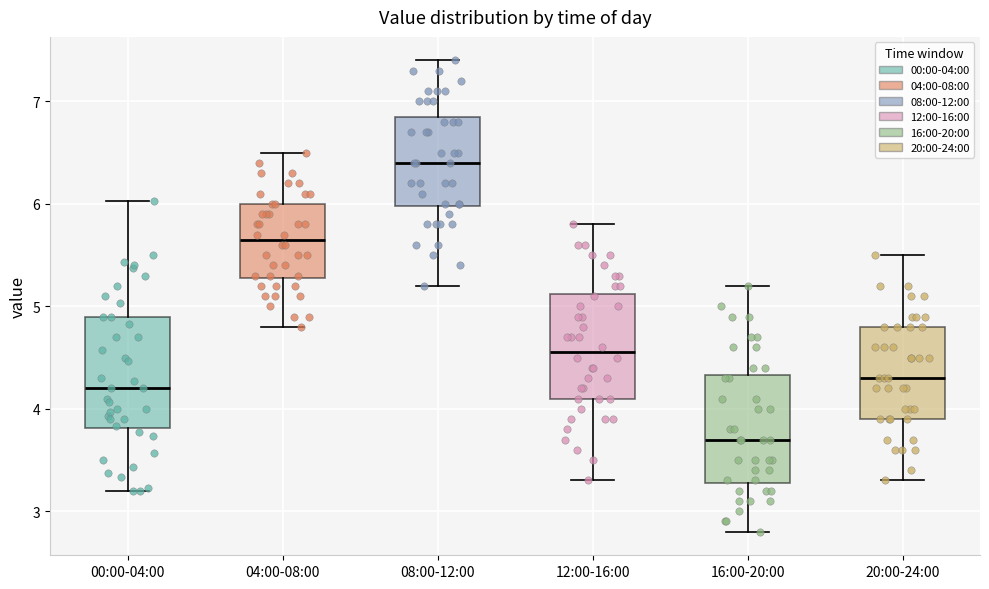

Reading left to right, read every box against the y-axis: the position of its median line, the range the box covers, and the ends of its whiskers. The values are not printed on the chart, so give them approximately, as read against the axis.

00:00-04:00: median 4.2, box 3.8 to 4.9, whiskers 3.2 to 6.0
04:00-08:00: median 5.7, box 5.3 to 6.0, whiskers 4.8 to 6.5
08:00-12:00: median 6.4, box 6.0 to 6.9, whiskers 5.2 to 7.4
12:00-16:00: median 4.6, box 4.1 to 5.1, whiskers 3.3 to 5.8
16:00-20:00: median 3.7, box 3.3 to 4.3, whiskers 2.8 to 5.2
20:00-24:00: median 4.3, box 3.9 to 4.8, whiskers 3.3 to 5.5